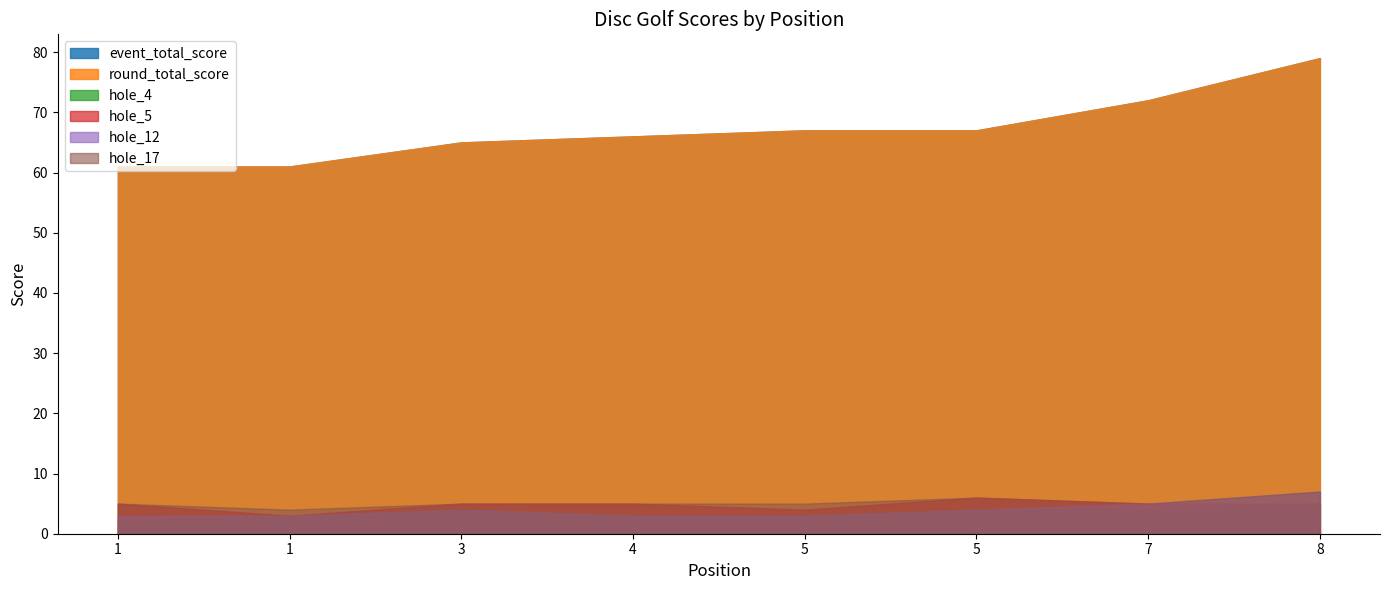

How many distinct data groups are displayed?

6